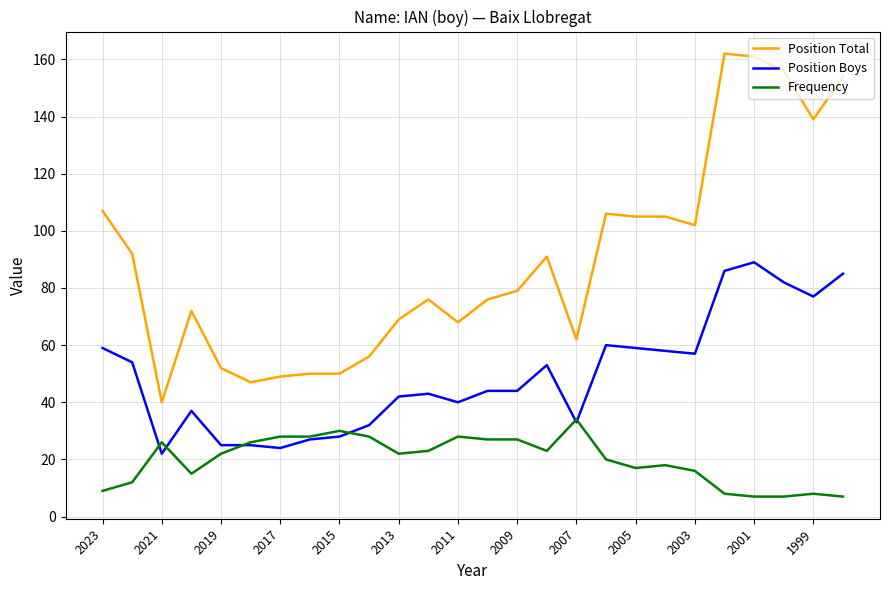

What is the greatest value displayed?

162